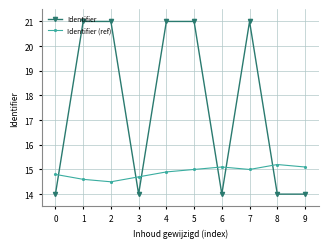

What are all the series names shown in the legend?

Identifier, Identifier (ref)